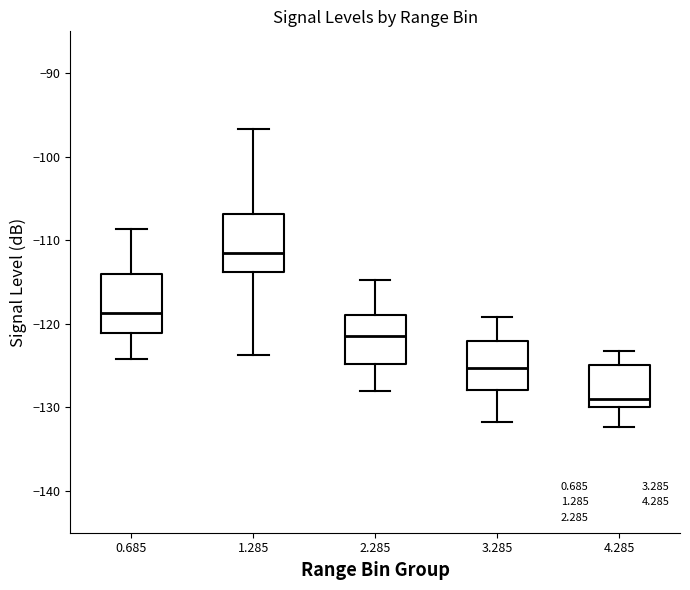

Reading left to right, transcribe this box plot: for each box, give where its median line is, the range the box spans, and where its two whiskers end, as read against the y-axis. The values are not printed on the chart, so give them approximately, as read against the axis.

0.685: median -119, box -121 to -114, whiskers -124 to -109
1.285: median -111, box -114 to -107, whiskers -124 to -97
2.285: median -121, box -125 to -119, whiskers -128 to -115
3.285: median -125, box -128 to -122, whiskers -132 to -119
4.285: median -129, box -130 to -125, whiskers -132 to -123